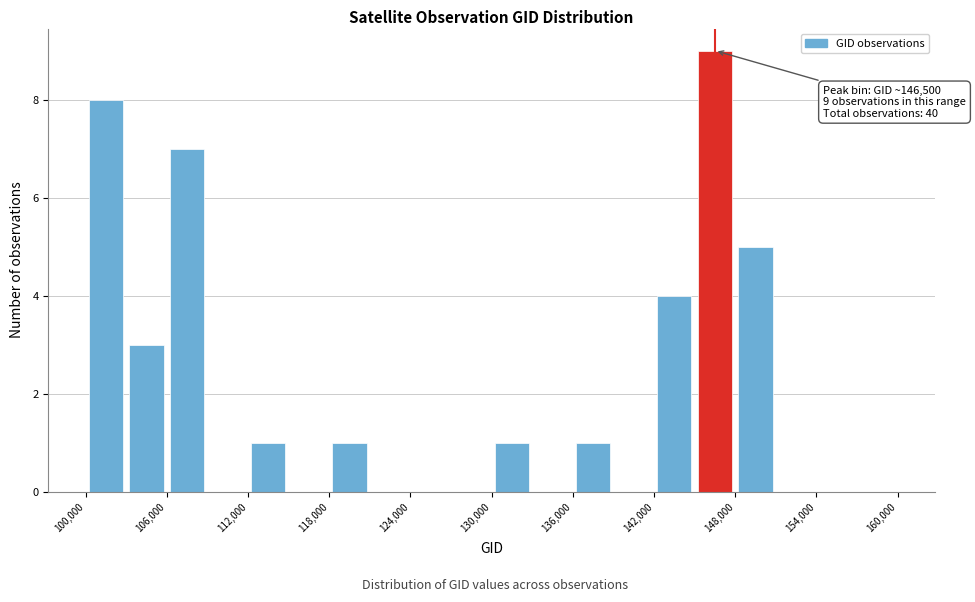

Around what value on the x-axis is the tallest bar? Give the approximate position of its centre, as read against the axis.

147000